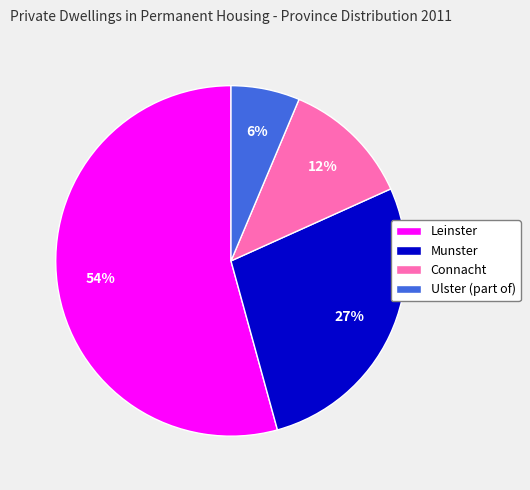

What is the ratio of the value at Munster to the value at Leinster?

0.5